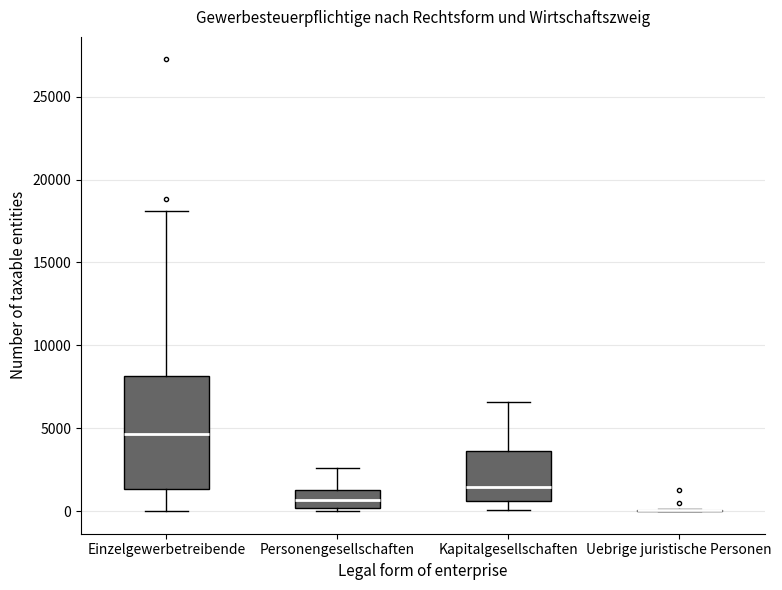

Reading left to right, read every box against the y-axis: the position of its median line, the range the box covers, and the ends of its whiskers. The values are not printed on the chart, so give them approximately, as read against the axis.

Einzelgewerbetreibende: median 4500, box 1500 to 8000, whiskers 0 to 18000
Personengesellschaften: median 500, box 0 to 1500, whiskers 0 (just below the box's lower edge) to 2500
Kapitalgesellschaften: median 1500, box 500 to 3500, whiskers 0 to 6500
Uebrige juristische Personen: box collapsed to a line at 0, whiskers 0 to 0